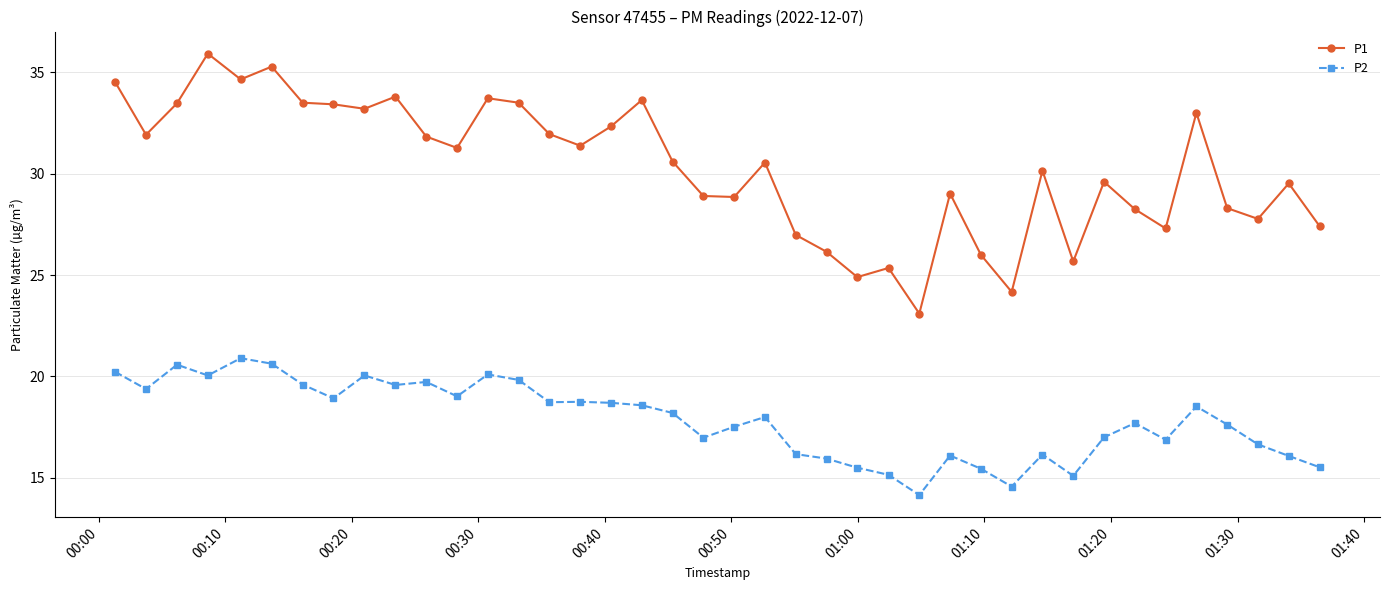

Which series has the largest range (max minus min)?

P1